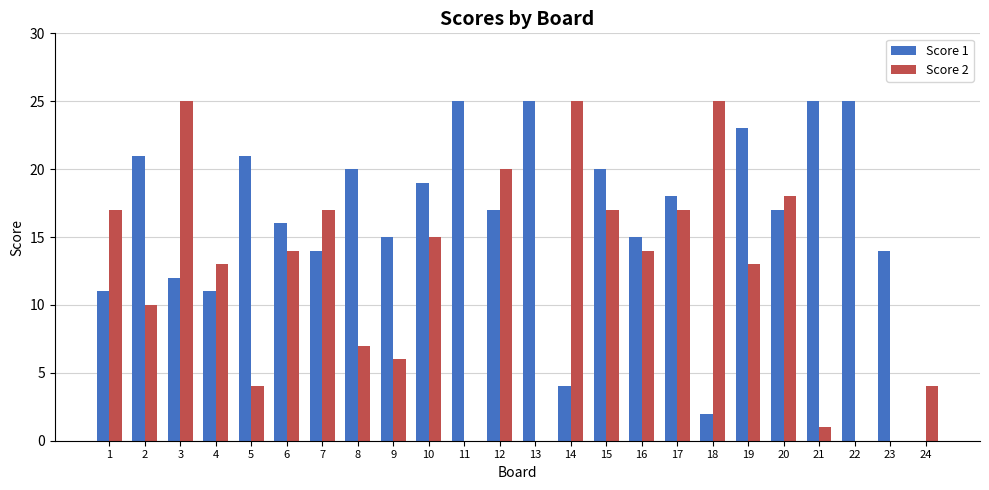

What is the average value of the Score 1 series?

16